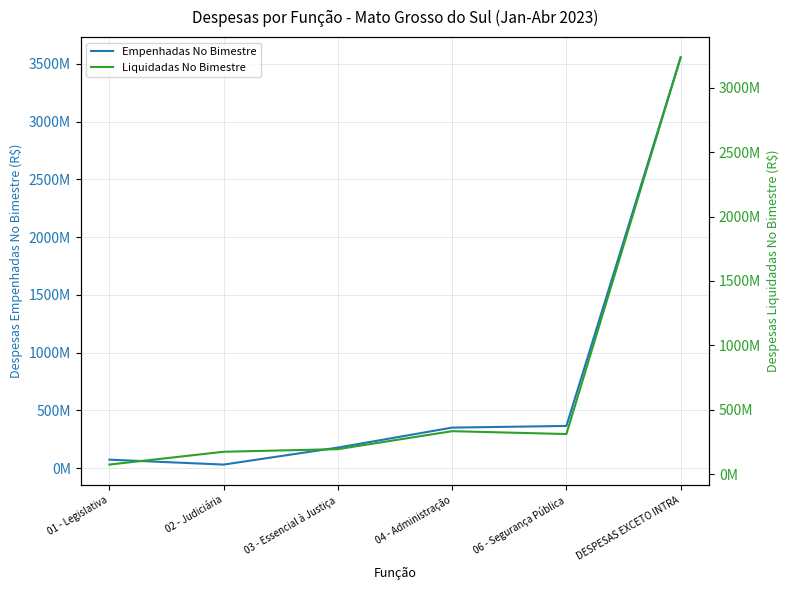

At how many categories does at least one series exceed 1123283714?

1